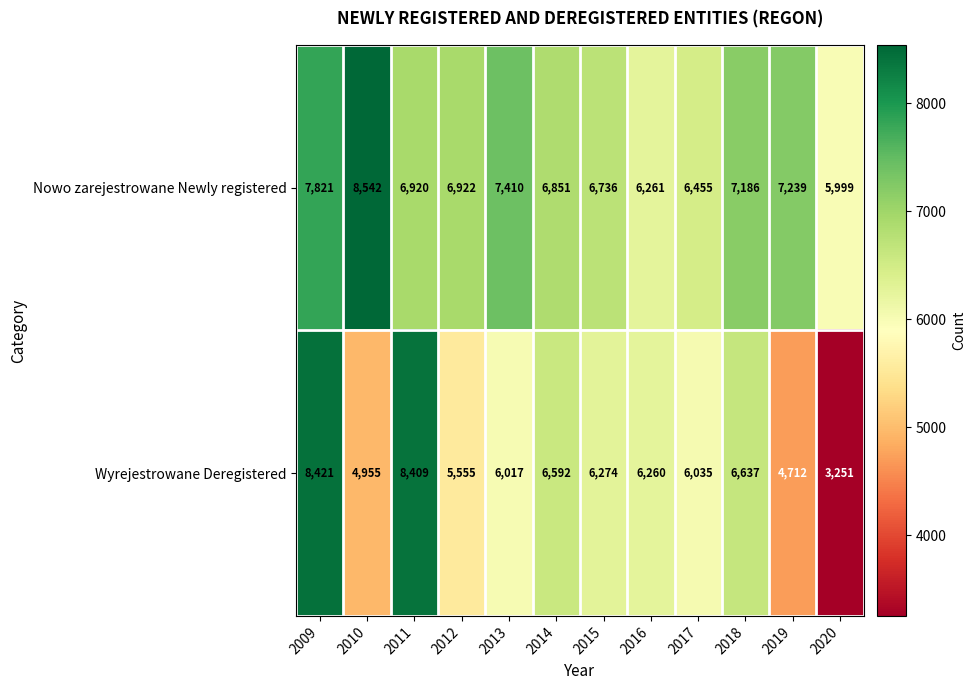

Which series changed the most between 2010 and 2011?

Wyrejestrowane Deregistered